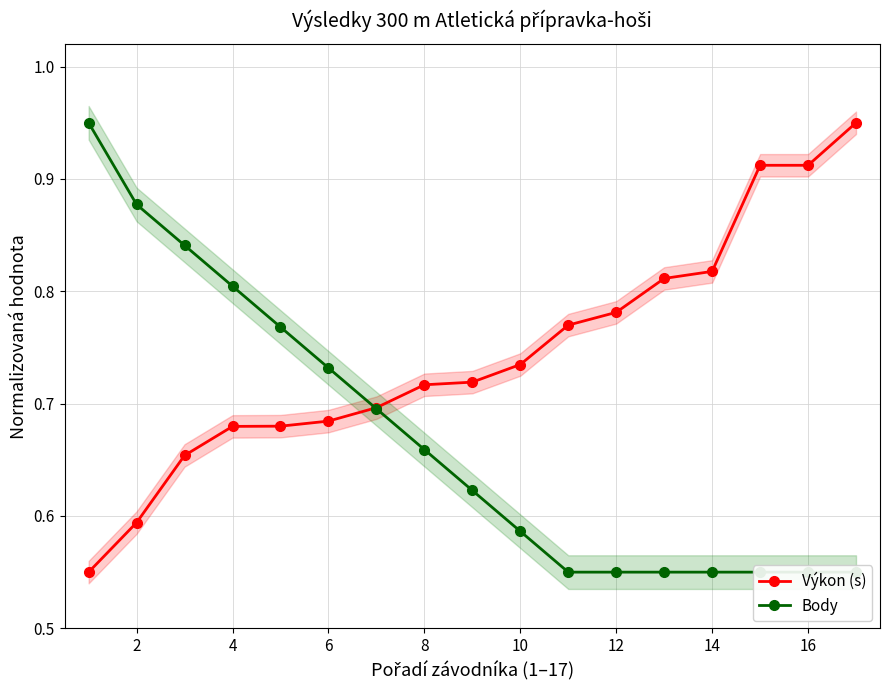

Count the Výkon (s) values in the range 0 to 1.

17